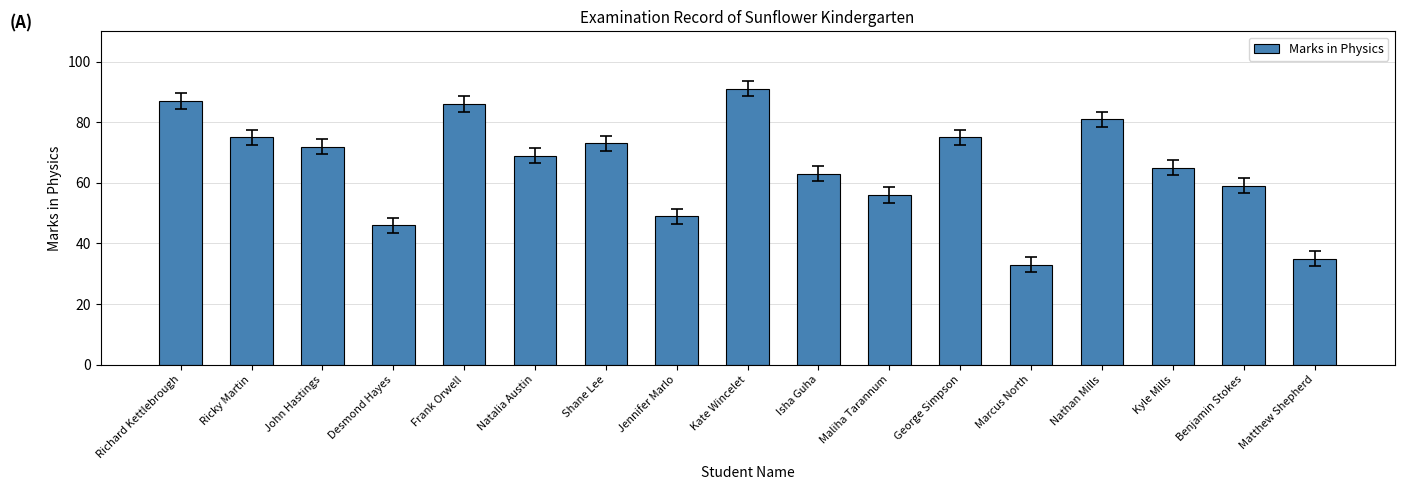

What is the difference between the maximum and minimum values?

58